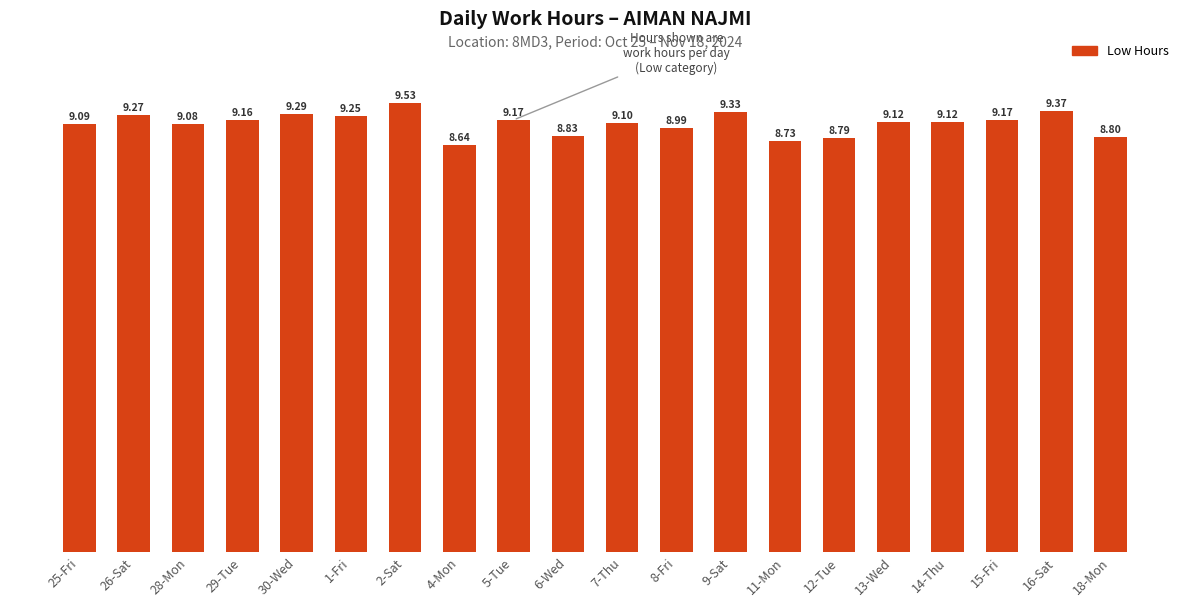

What is the difference between the maximum and minimum values?

0.9